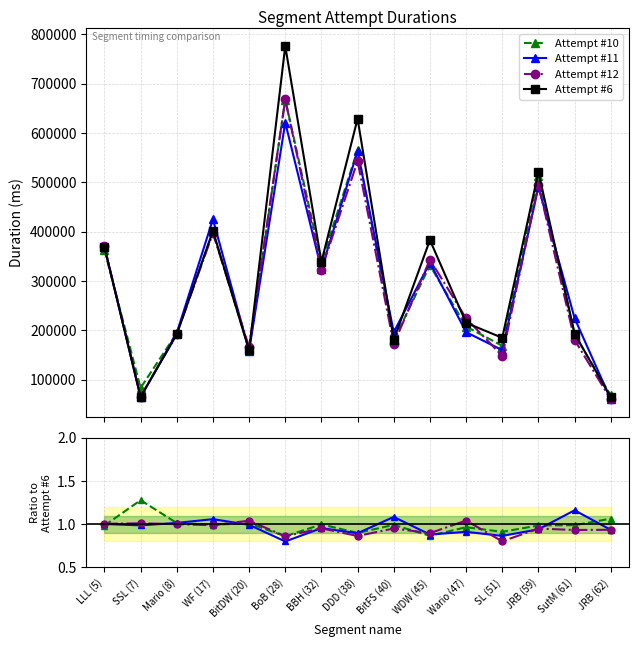

Which label corresponds to the smallest value in the chart?

BoB (28)